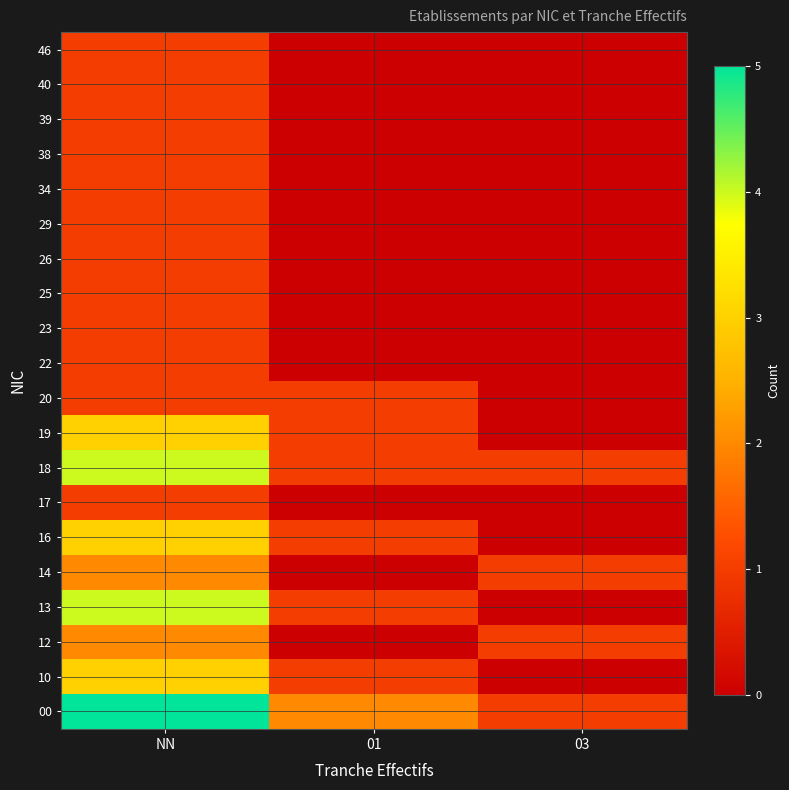

At how many categories does at least one series exceed 3?

1